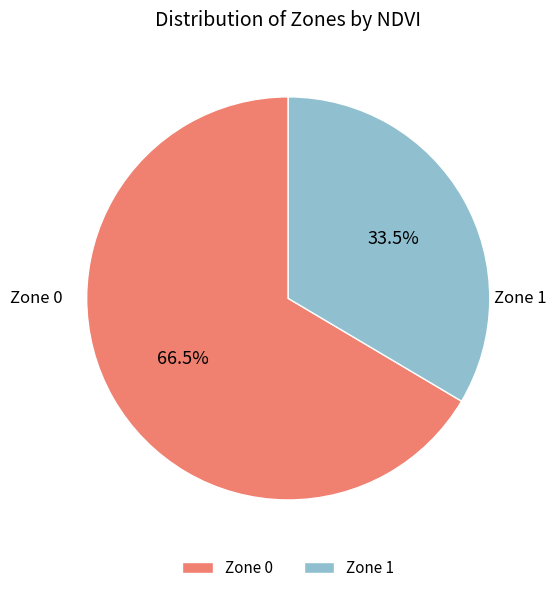

Is there any slice that represents more than half of the pie?

Yes